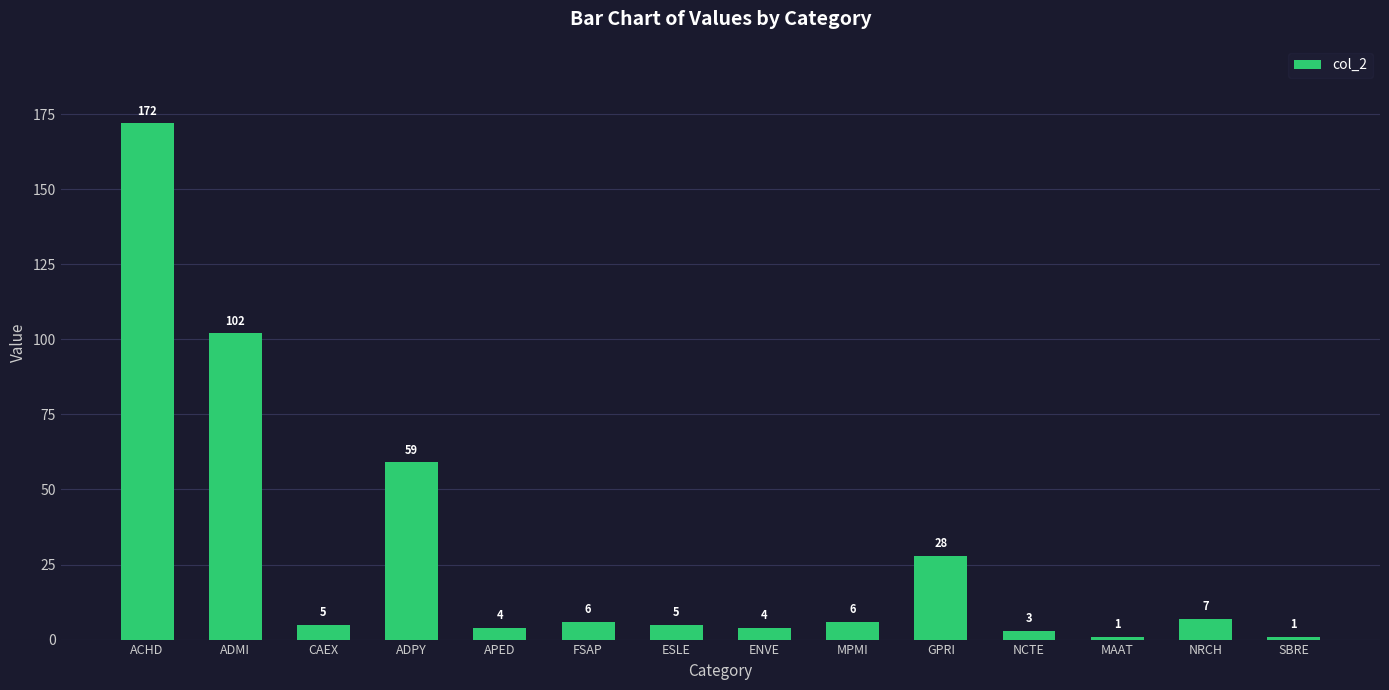

What is the greatest value displayed?

172